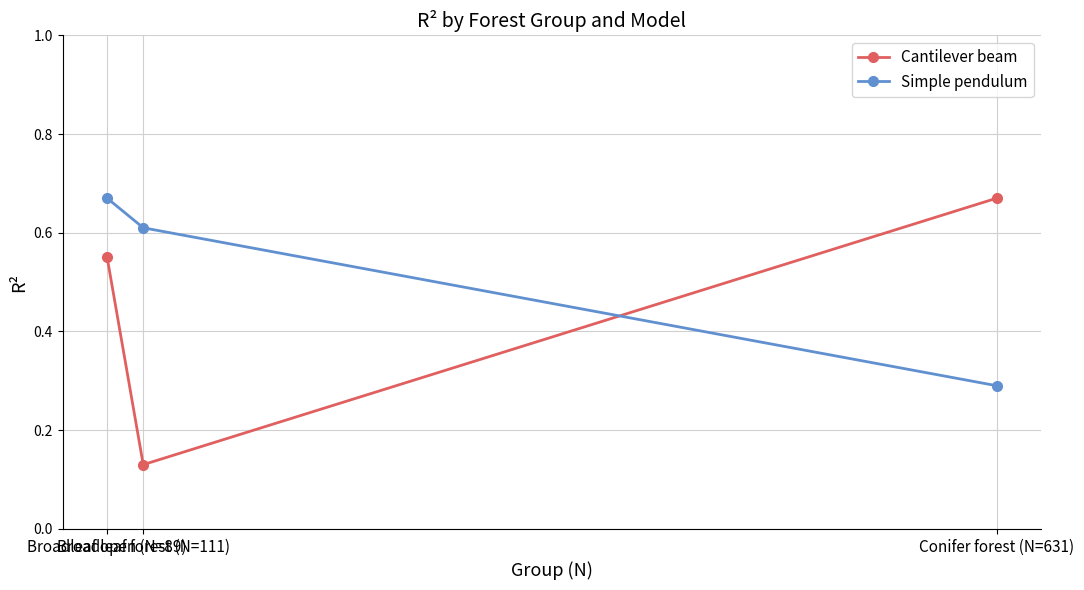

True or false: Simple pendulum has a value of 0.6 at Broadleaf forest (N=111).

True